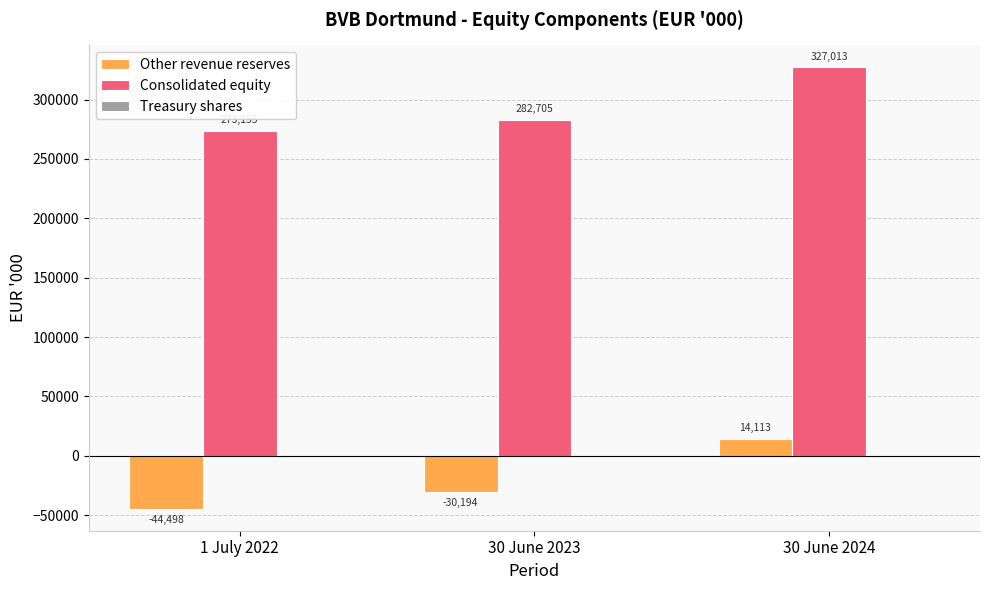

Which series has the largest total across all categories?

Consolidated equity